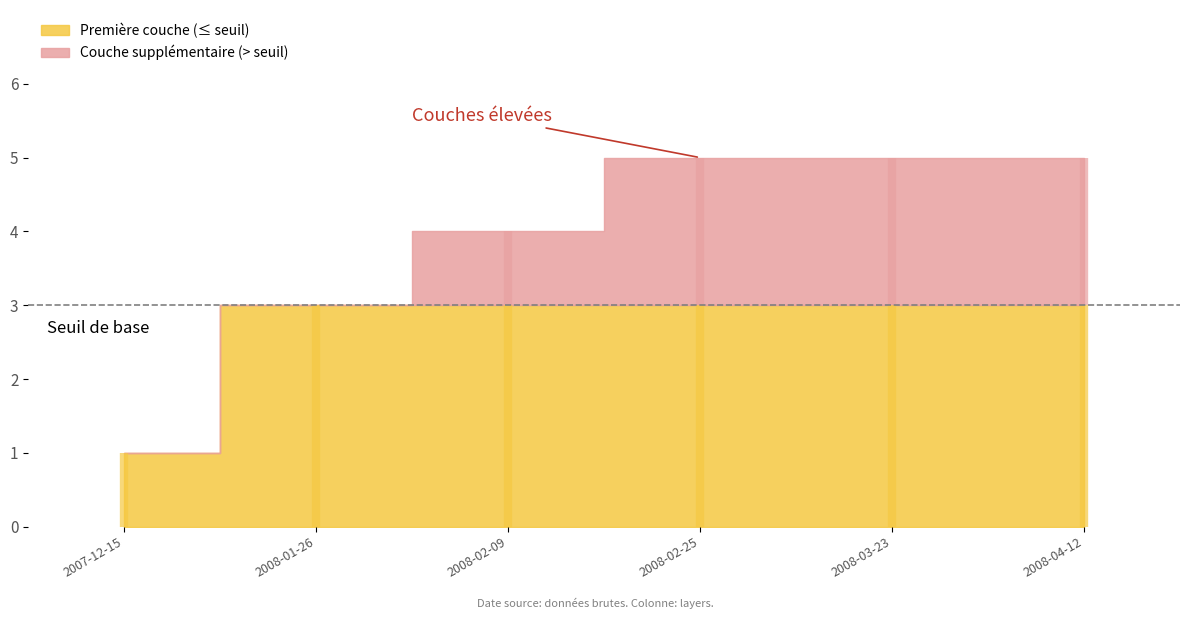

What is the greatest value displayed?

5